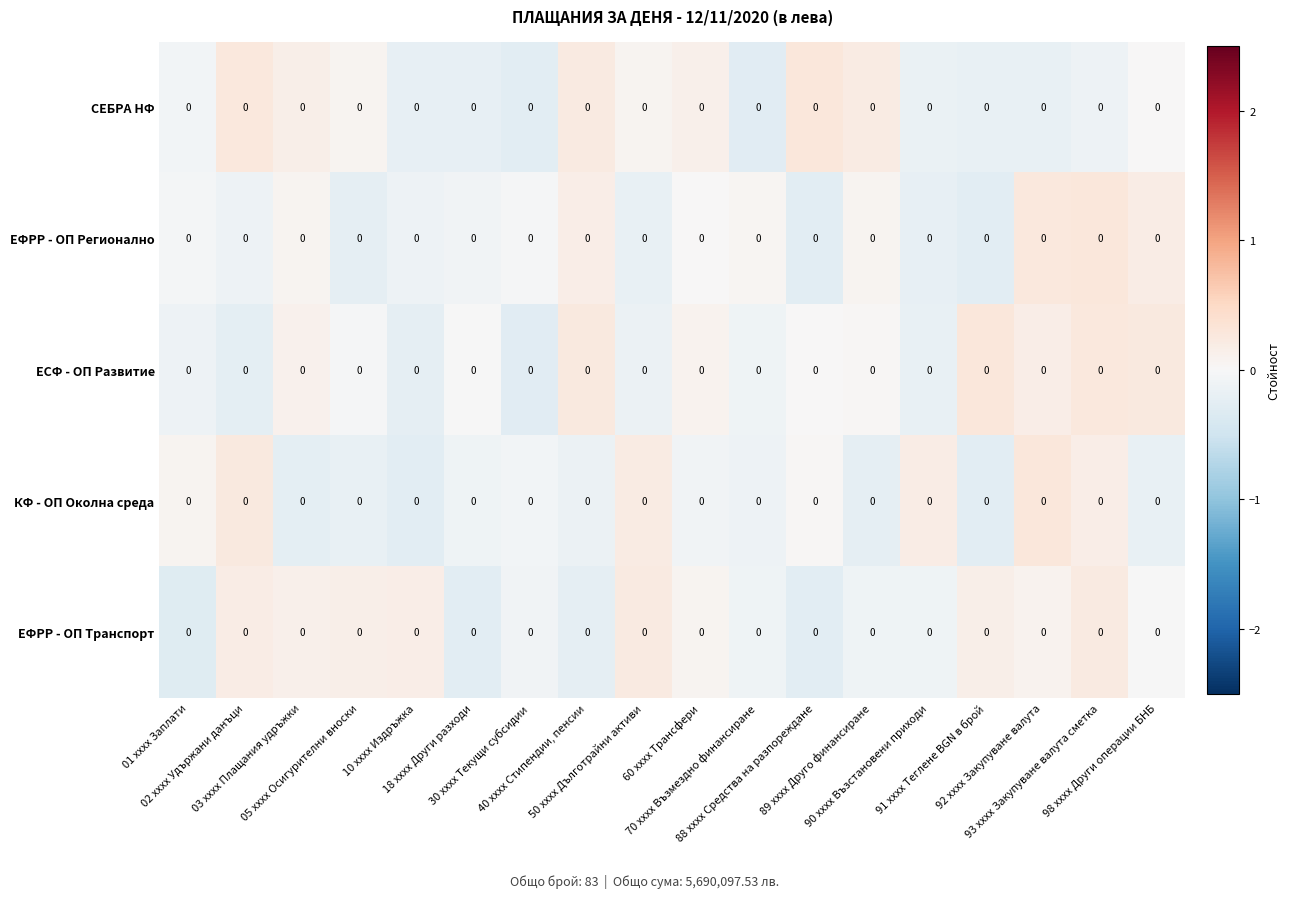

Read the СЕБРА НФ value at 30 xxxx Текущи субсидии.

-0.3